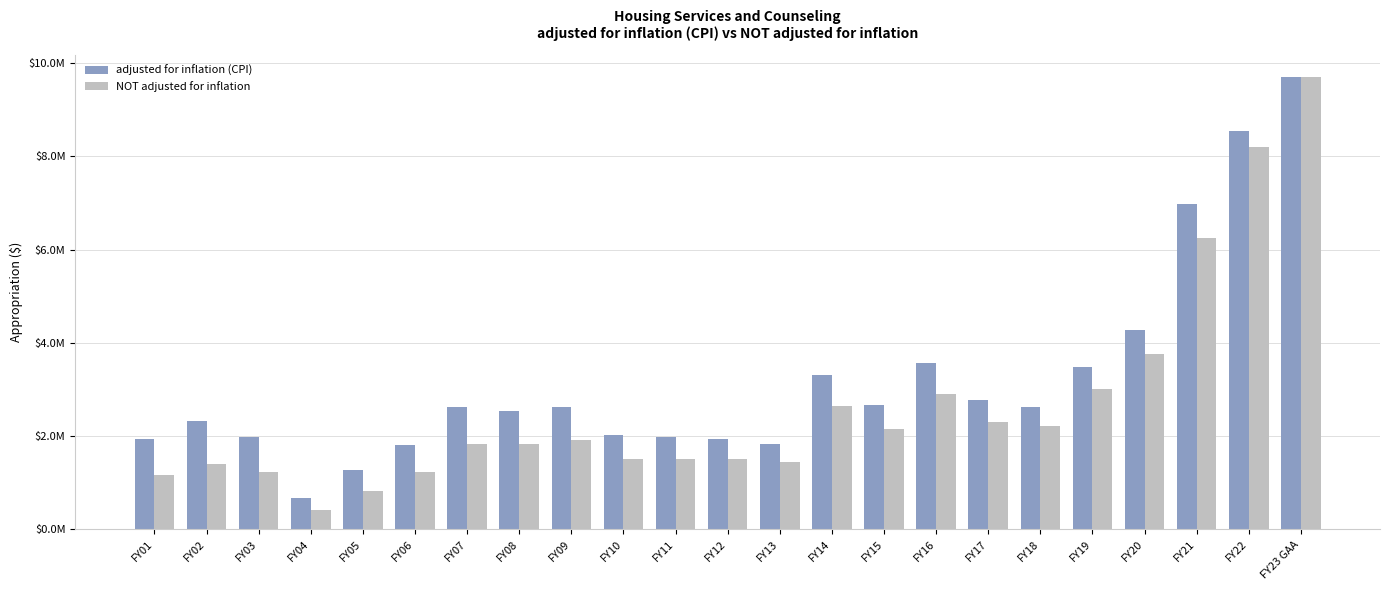

At FY19, list the series in order from smallest to largest.

NOT adjusted for inflation, adjusted for inflation (CPI)